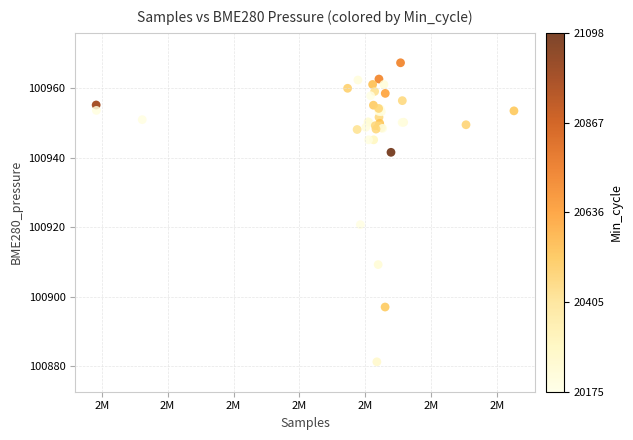

What Y value in the scatter plot is closest to 100924?

100920.8